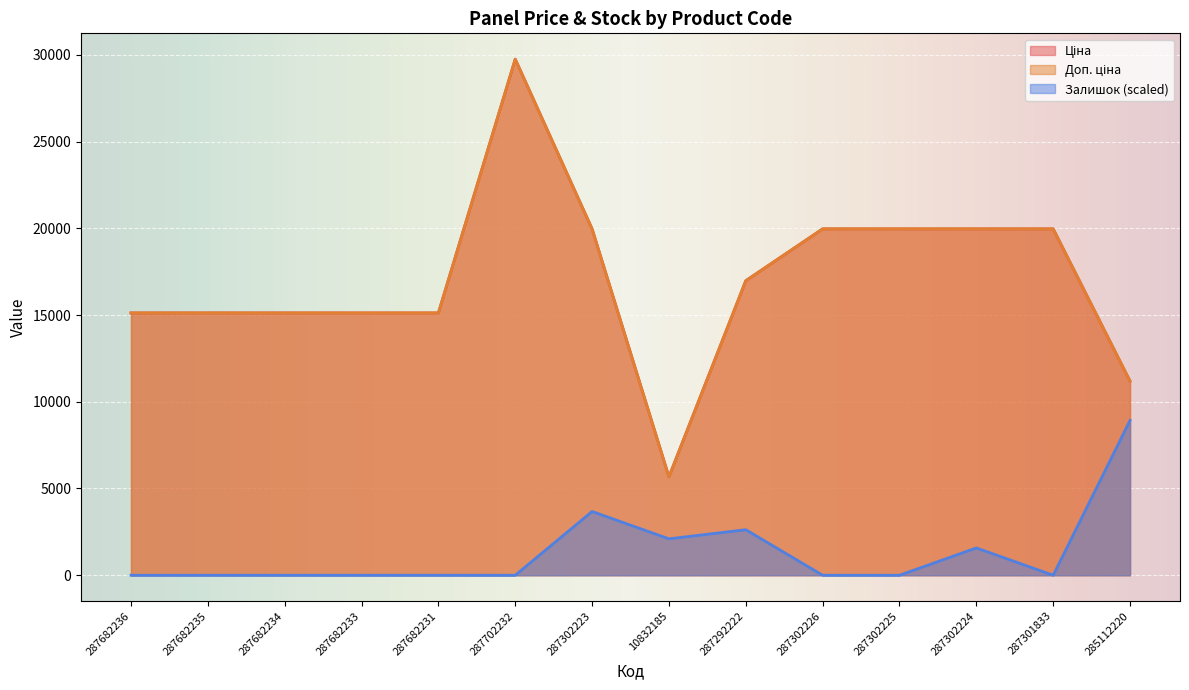

At which category does Ціна reach its first local valley?

10832185